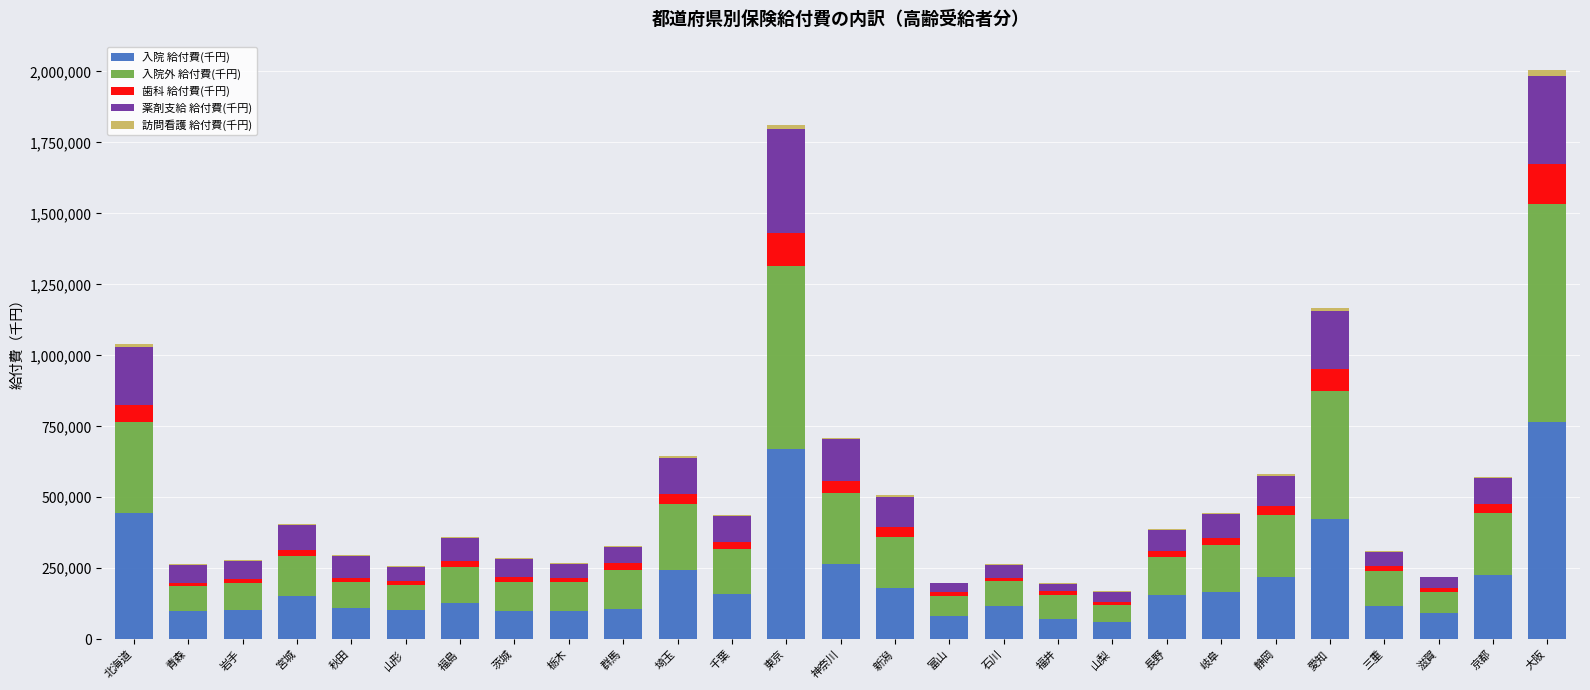

What is the sum of all 入院 給付費(千円) values?

5460458.1